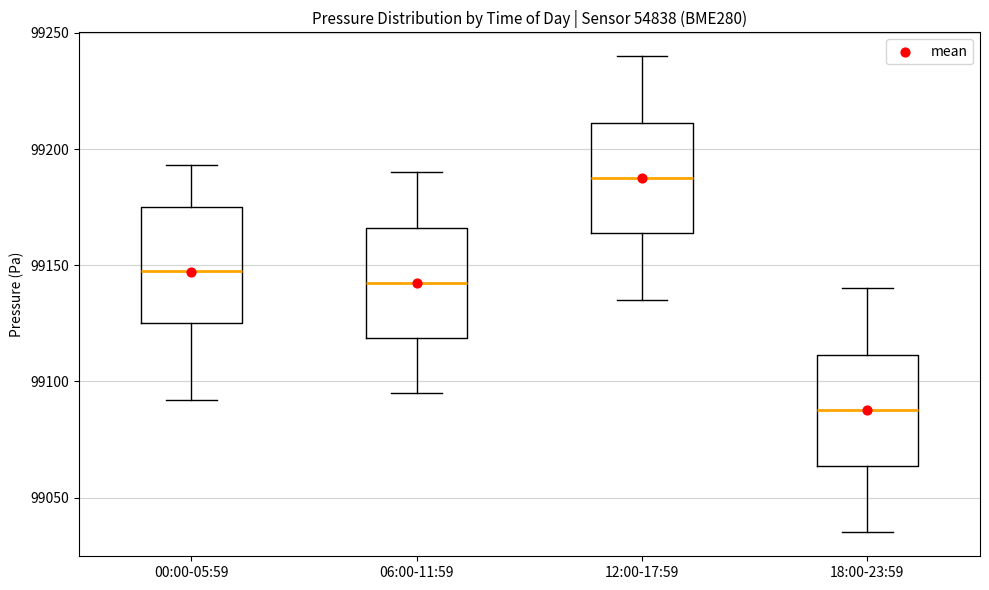

Where does the median line of the box for 06:00-11:59 sit on the y-axis? The values are not printed on the chart, so give them approximately, as read against the axis.

99145